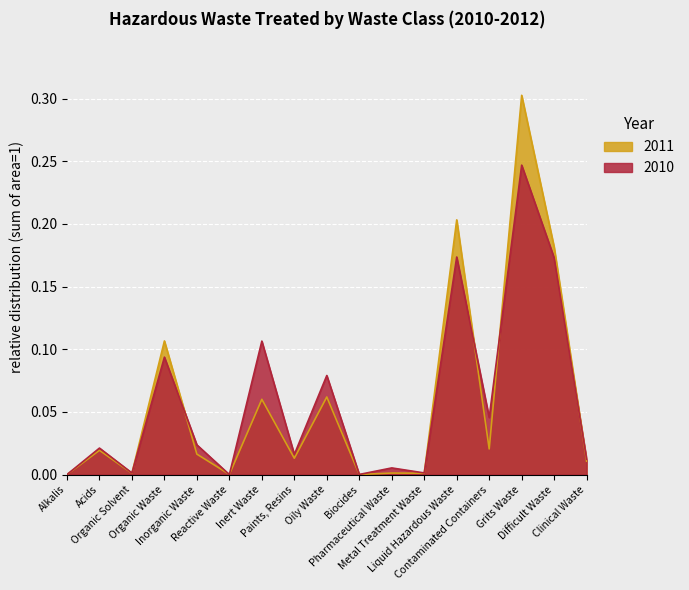

Which series changed the most between Organic Solvent and Biocides?

2010